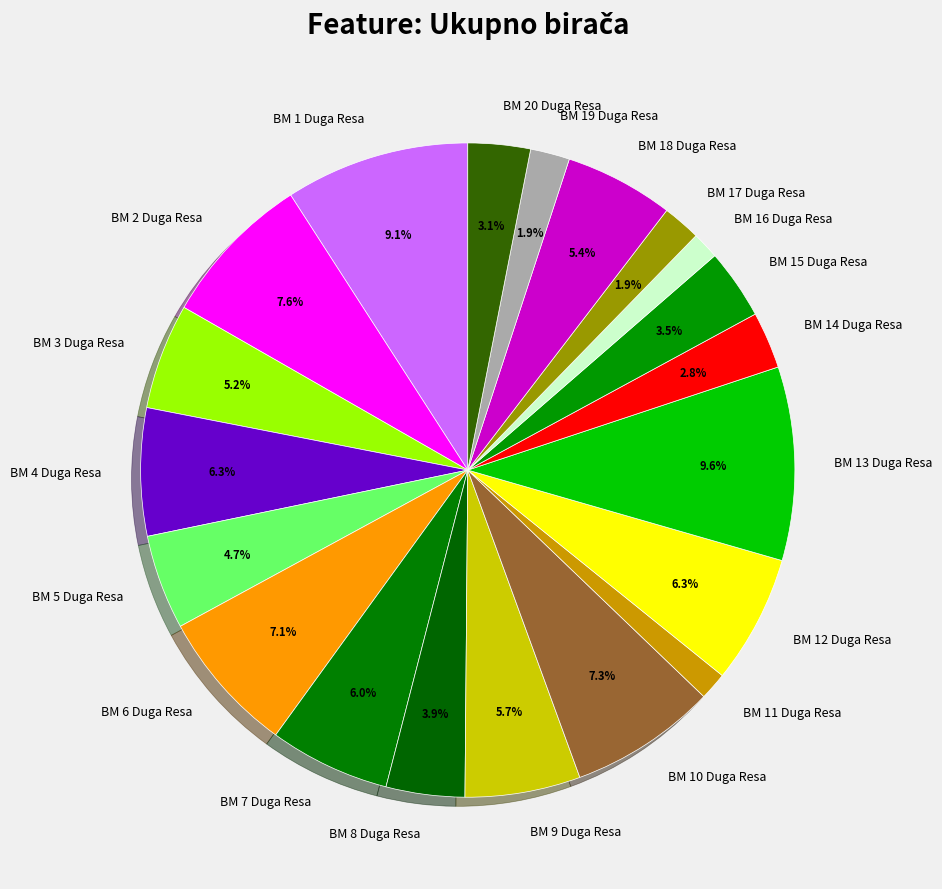

What is the ratio of the value at BM 16 Duga Resa to the value at BM 1 Duga Resa?

0.1